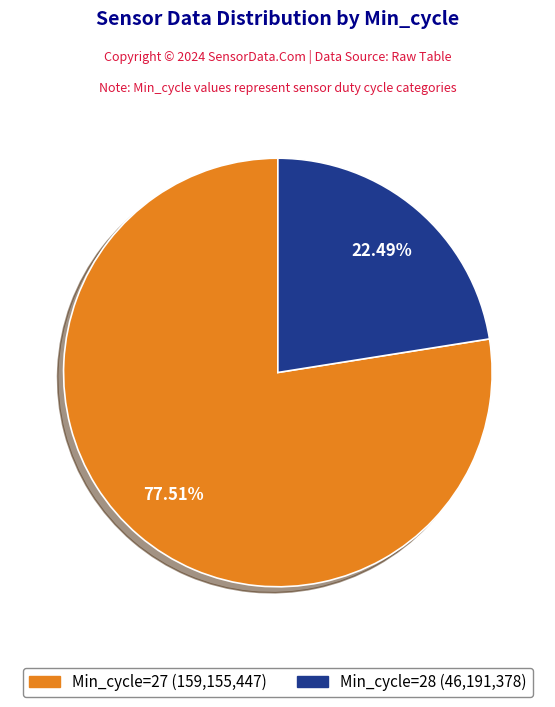

Is there a majority slice in this chart?

Yes